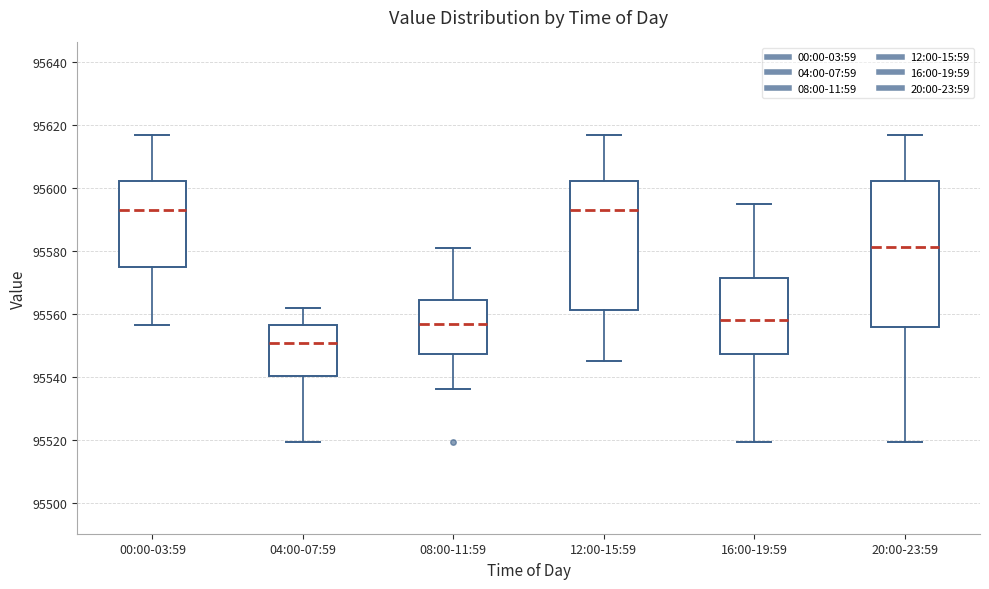

Where does the median line of the box for 04:00-07:59 sit on the y-axis? The values are not printed on the chart, so give them approximately, as read against the axis.

95550